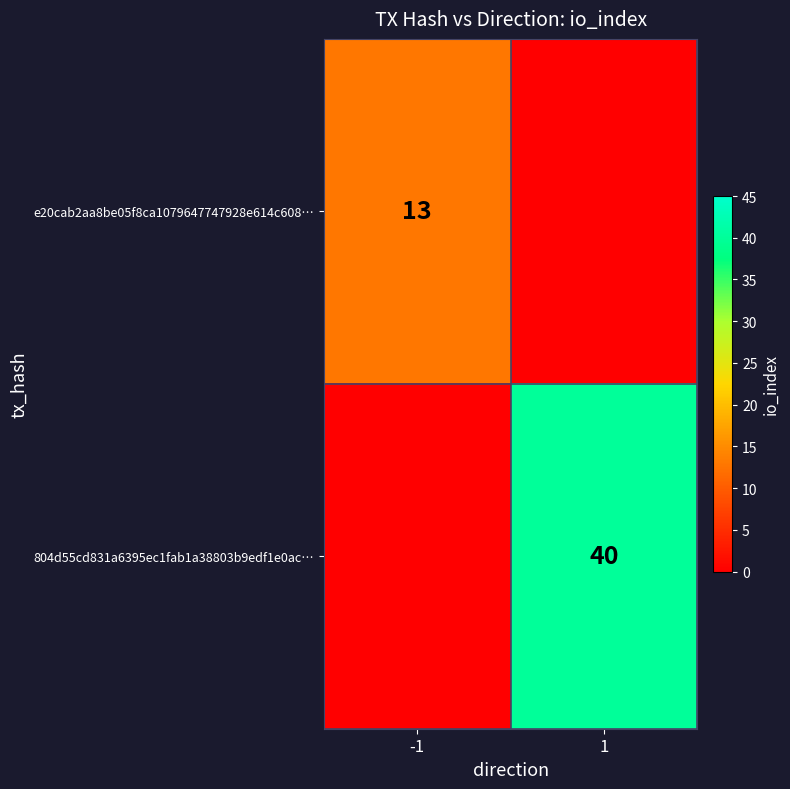

Is the value of e20cab2aa8be05f8ca1079647747928e614c608… at -1 greater than the value of 804d55cd831a6395ec1fab1a38803b9edf1e0ac… at 1?

No